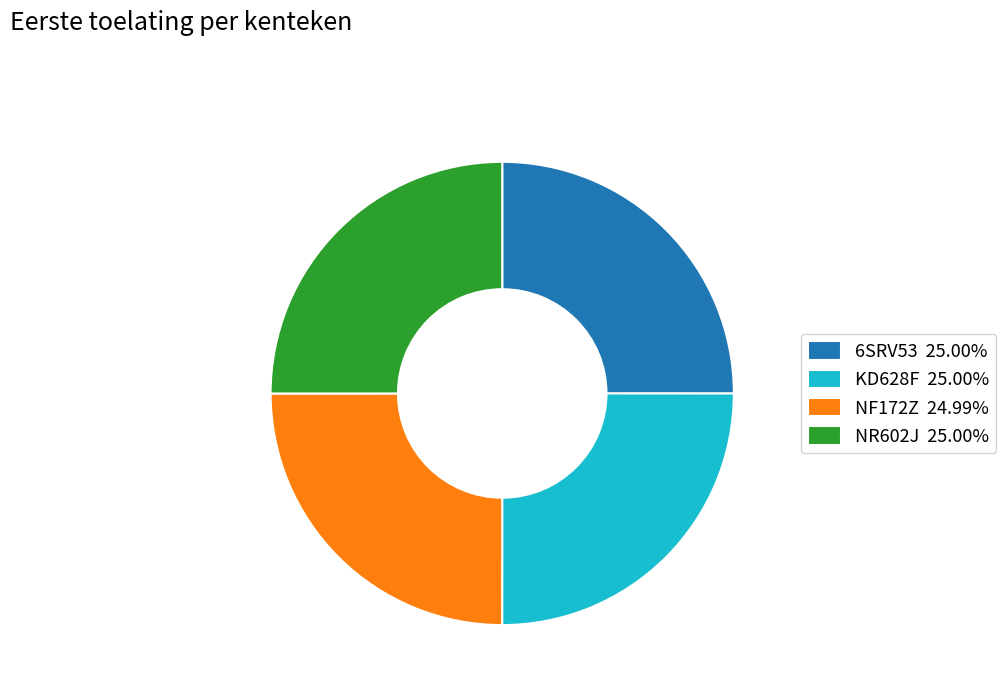

Approximately how many times larger is the value at 6SRV53 25.00% compared to KD628F 25.00%?

1.0